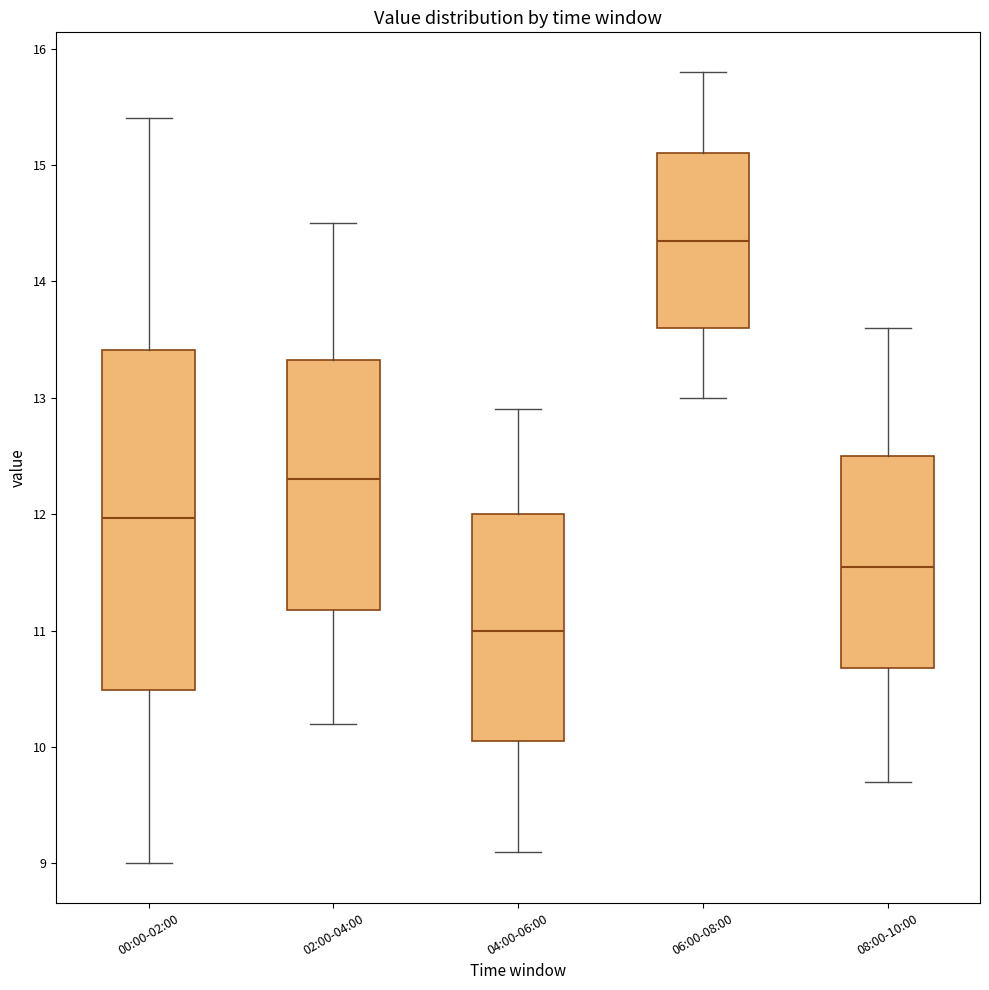

Reading left to right, transcribe this box plot: for each box, give where its median line is, the range the box spans, and where its two whiskers end, as read against the y-axis. The values are not printed on the chart, so give them approximately, as read against the axis.

00:00-02:00: median 12.0, box 10.5 to 13.4, whiskers 9.0 to 15.4
02:00-04:00: median 12.3, box 11.2 to 13.3, whiskers 10.2 to 14.5
04:00-06:00: median 11.0, box 10.1 to 12.0, whiskers 9.1 to 12.9
06:00-08:00: median 14.4, box 13.6 to 15.1, whiskers 13.0 to 15.8
08:00-10:00: median 11.6, box 10.7 to 12.5, whiskers 9.7 to 13.6